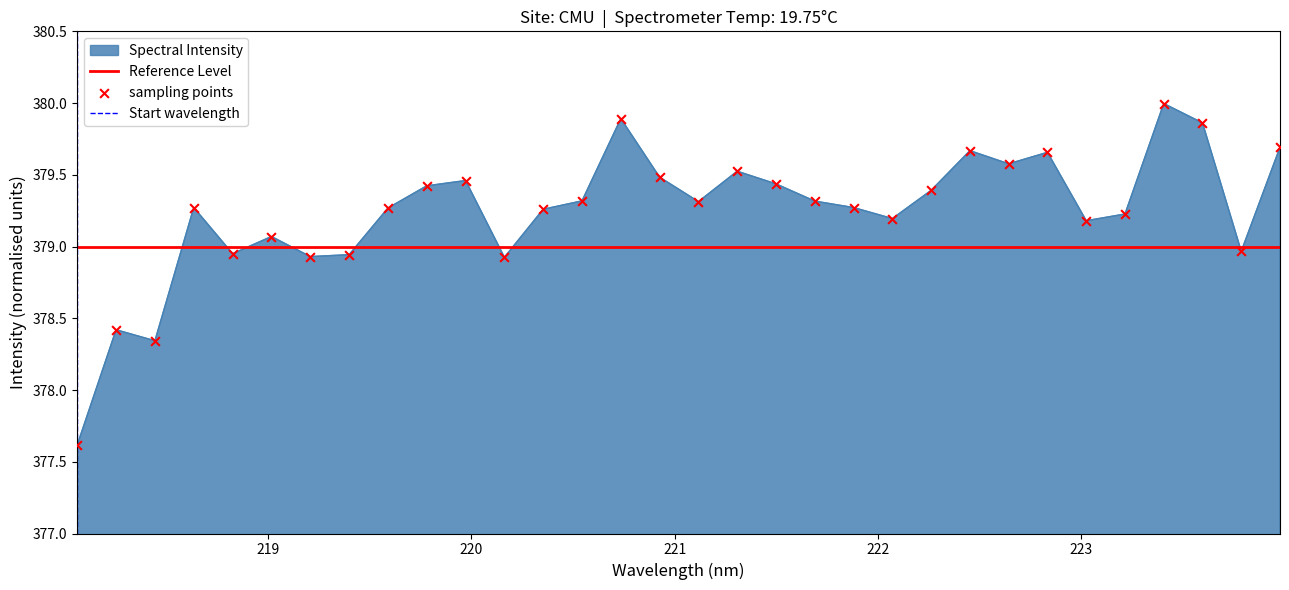

Between 221.1174 and 221.4993, which is larger?

221.4993